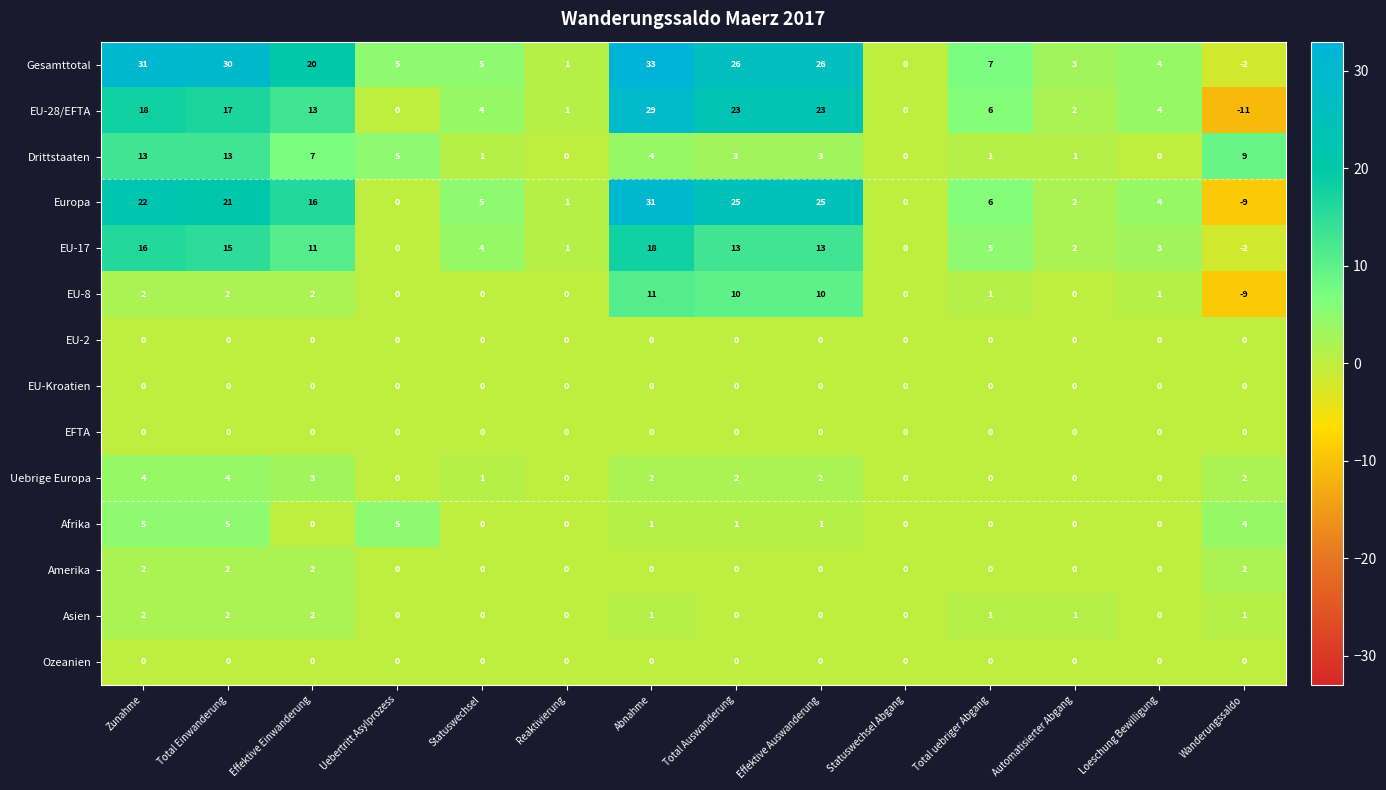

What is the maximum value shown in the chart?

33